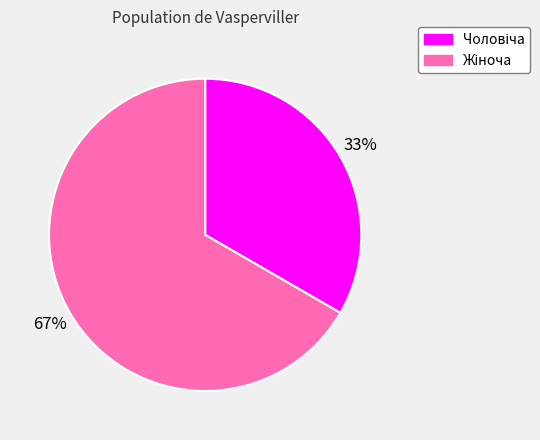

Is there a majority slice in this chart?

Yes